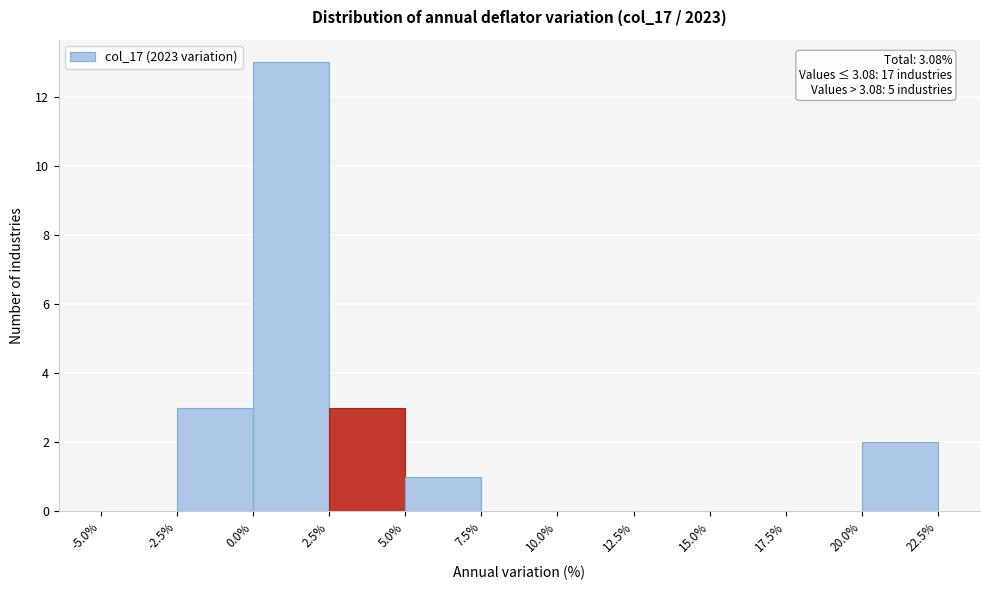

Which range on the x-axis has the tallest bar?

0.0% to 2.5%